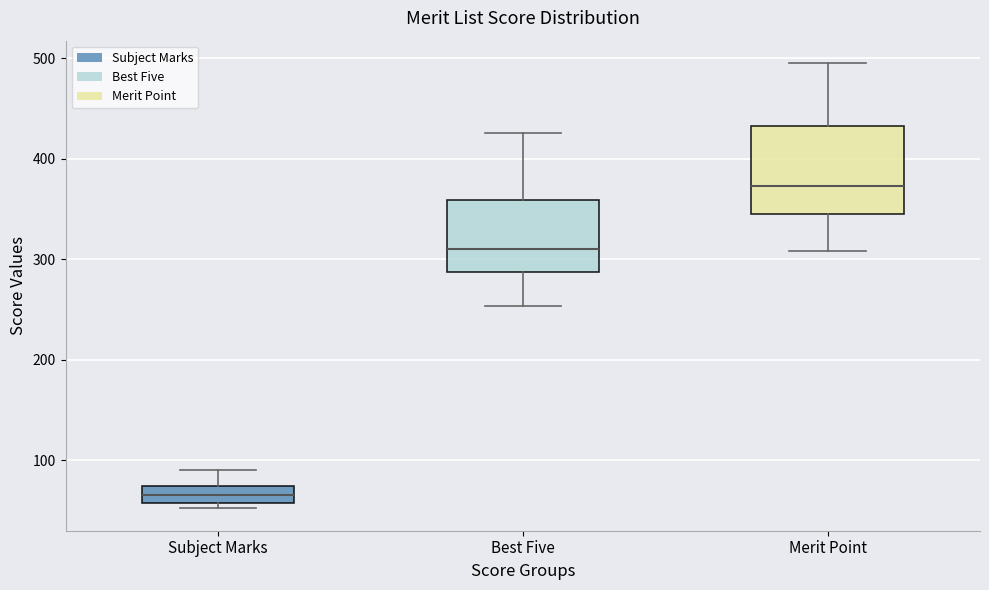

Reading left to right, read every box against the y-axis: the position of its median line, the range the box covers, and the ends of its whiskers. The values are not printed on the chart, so give them approximately, as read against the axis.

Subject Marks: median 70 (inside the box), box 60 to 70, whiskers 50 to 90
Best Five: median 310, box 290 to 360, whiskers 250 to 430
Merit Point: median 370, box 350 to 430, whiskers 310 to 500